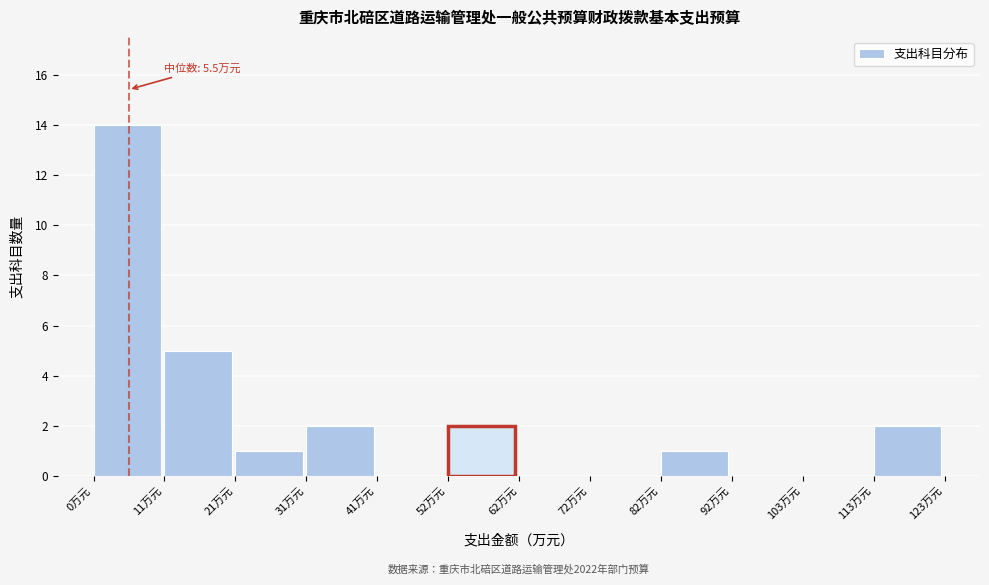

Which range on the x-axis has the tallest bar?

0 to 10